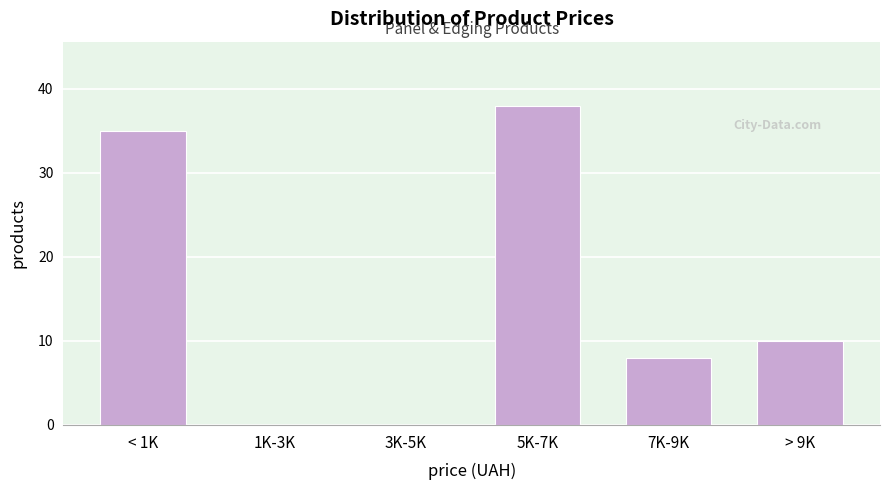

Reading left to right, transcribe all the data shown in this chart.

< 1K=35	1K-3K=0	3K-5K=0	5K-7K=38	7K-9K=8	> 9K=10